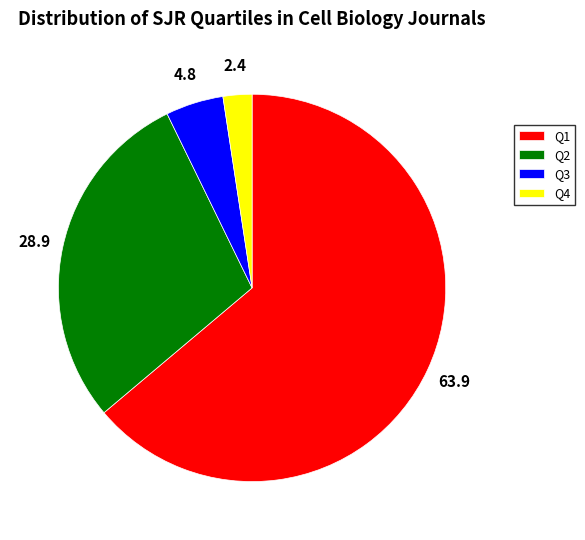

Approximately how many times larger is the value at Q1 compared to Q4?

26.5